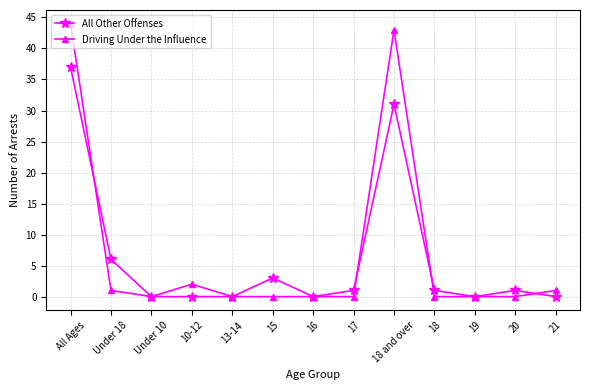

Reading left to right, transcribe all the data shown in this chart.

All Other Offenses: All Ages=37	Under 18=6	Under 10=0	10-12=0	13-14=0	15=3	16=0	17=1	18 and over=31	18=1	19=0	20=1	21=0
Driving Under the Influence: All Ages=44	Under 18=1	Under 10=0	10-12=2	13-14=0	15=0	16=0	17=0	18 and over=43	18=0	19=0	20=0	21=1